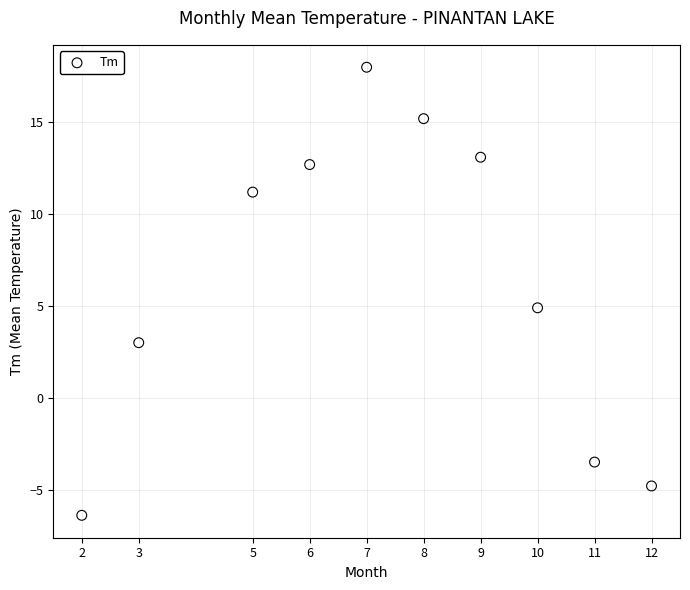

What is the average X value?

7.3